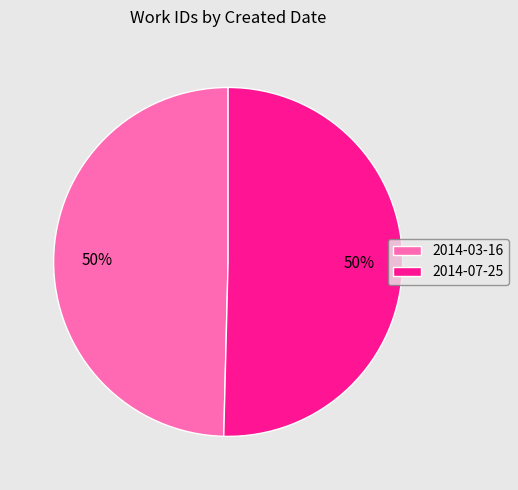

How many slices are in this pie chart?

2